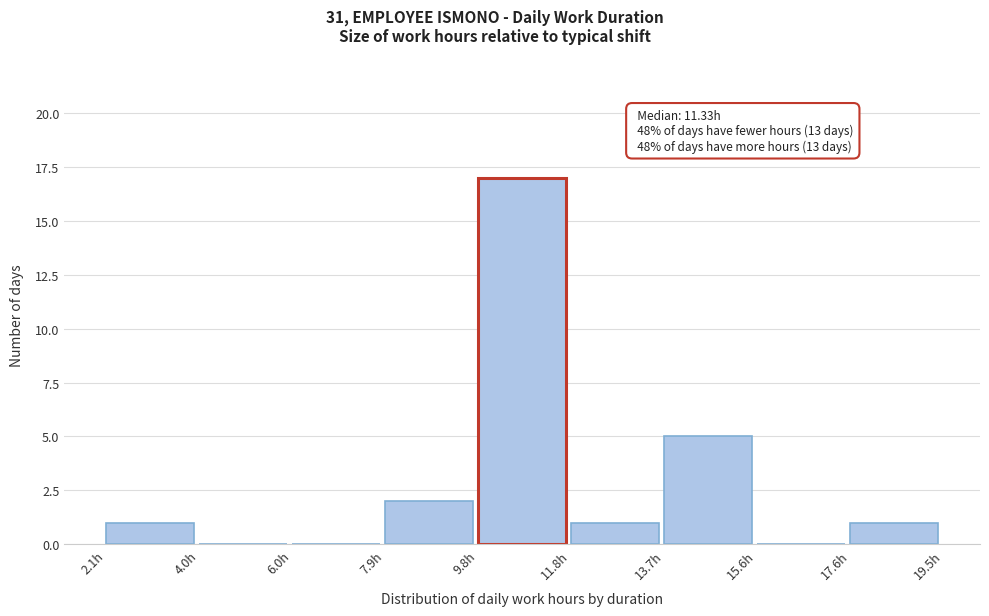

Which range on the x-axis has the tallest bar?

9.8 to 11.8